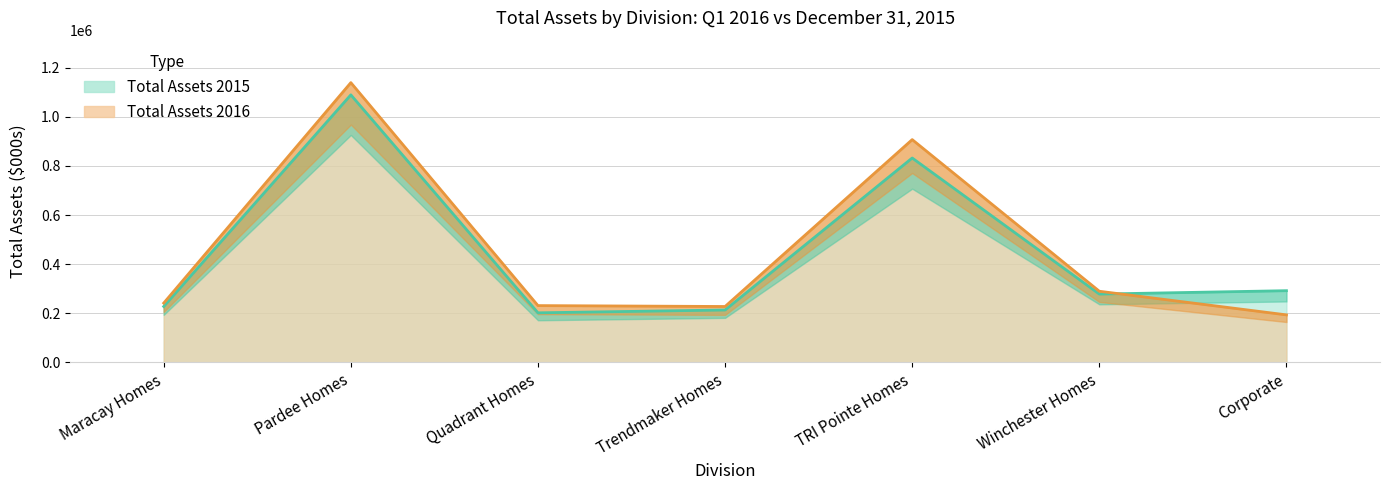

What are all the series names shown in the legend?

Total Assets 2015, Total Assets 2016